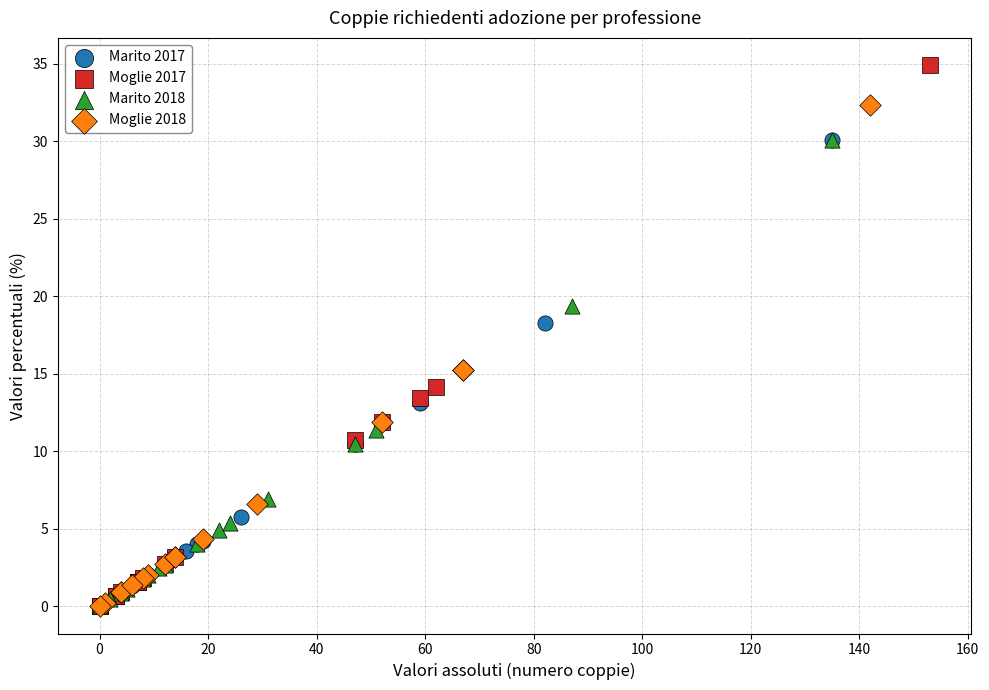

What are all the series names shown in the legend?

Marito 2017, Moglie 2017, Marito 2018, Moglie 2018